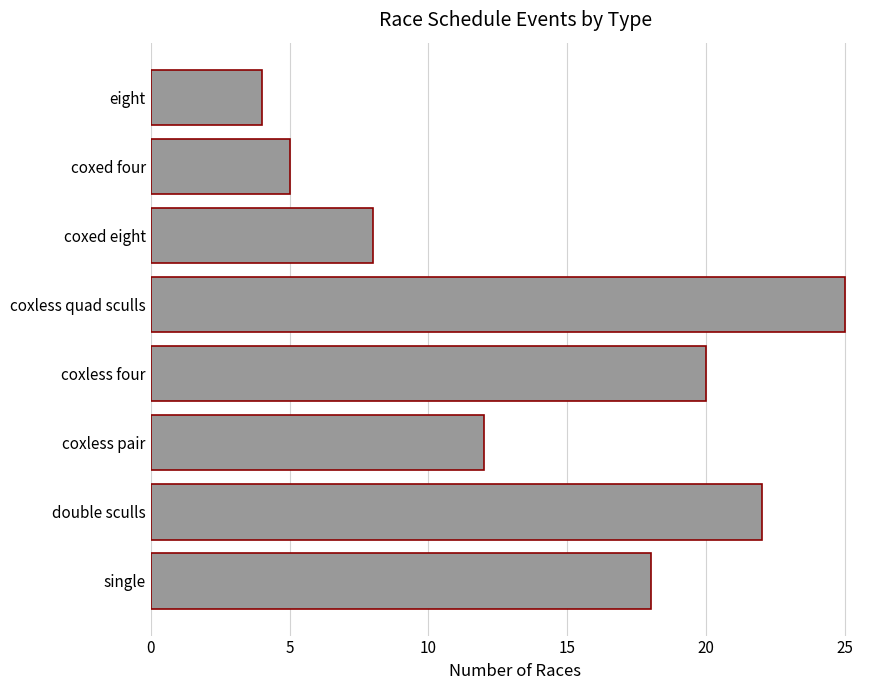

What is the difference between the values at coxless four and coxed eight?

12